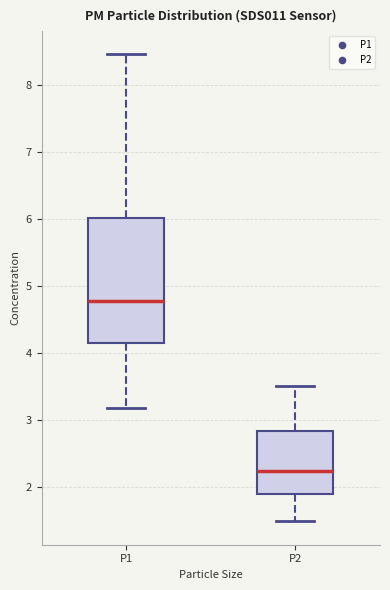

Reading left to right, transcribe this box plot: for each box, give where its median line is, the range the box spans, and where its two whiskers end, as read against the y-axis. The values are not printed on the chart, so give them approximately, as read against the axis.

P1: median 4.8, box 4.1 to 6.0, whiskers 3.2 to 8.5
P2: median 2.2, box 1.9 to 2.8, whiskers 1.5 to 3.5